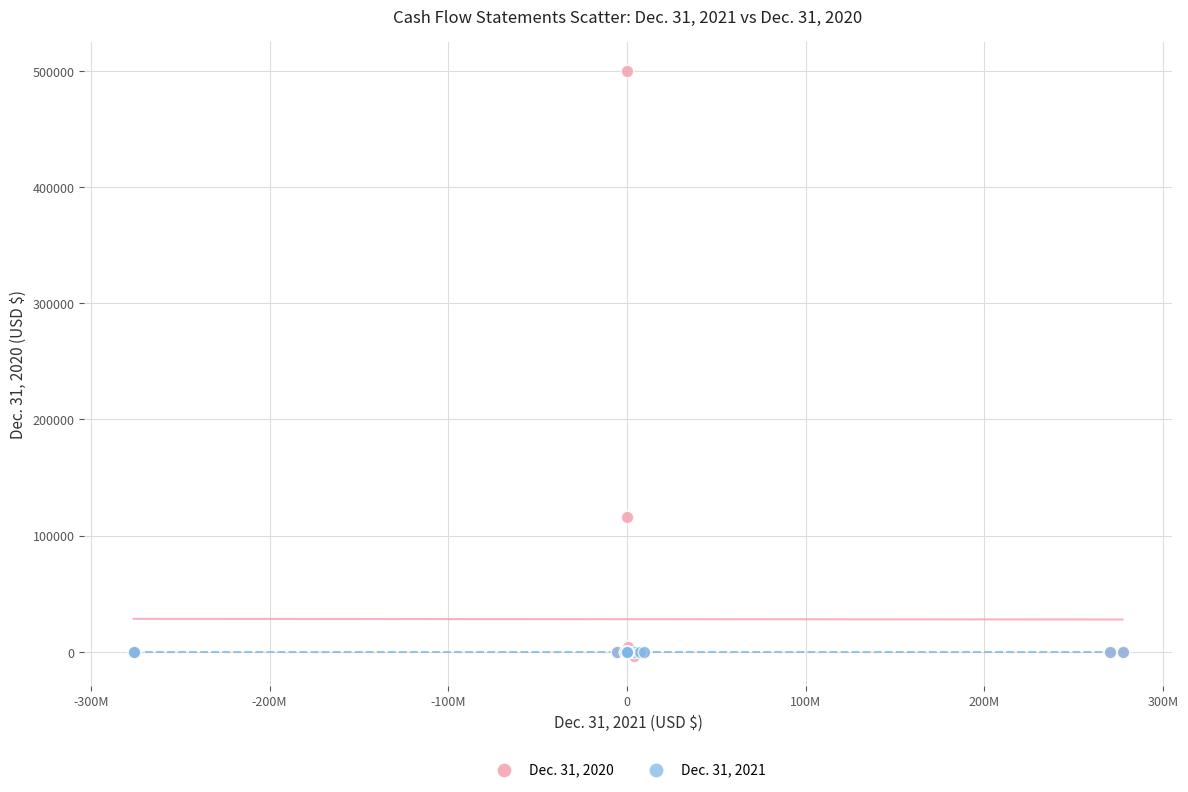

Across all series, what Y value is closest to 248032?

116383